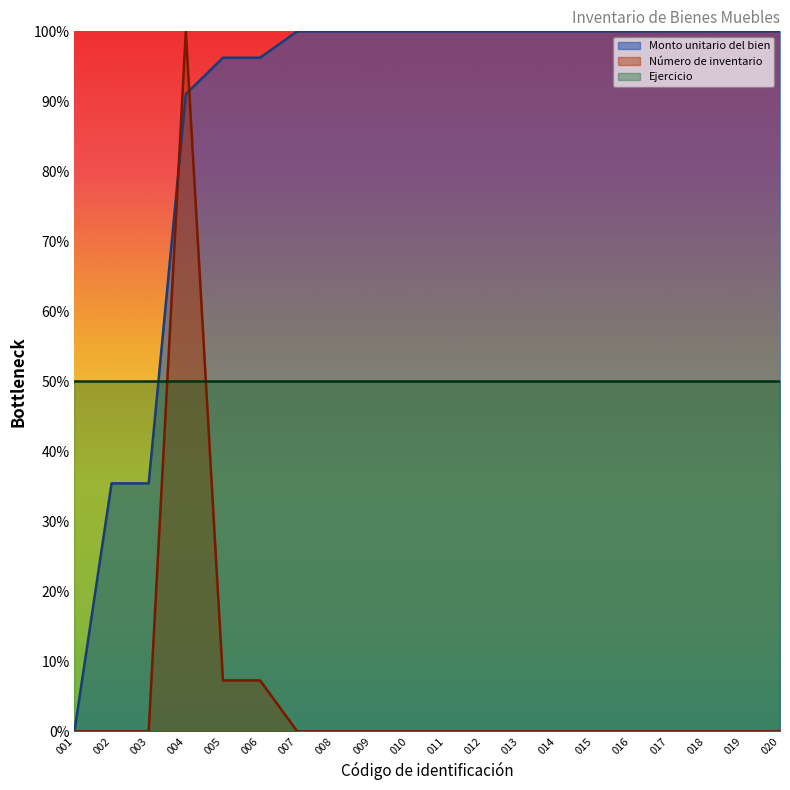

The value of Número de inventario at 014 is 0.0. True or false?

True